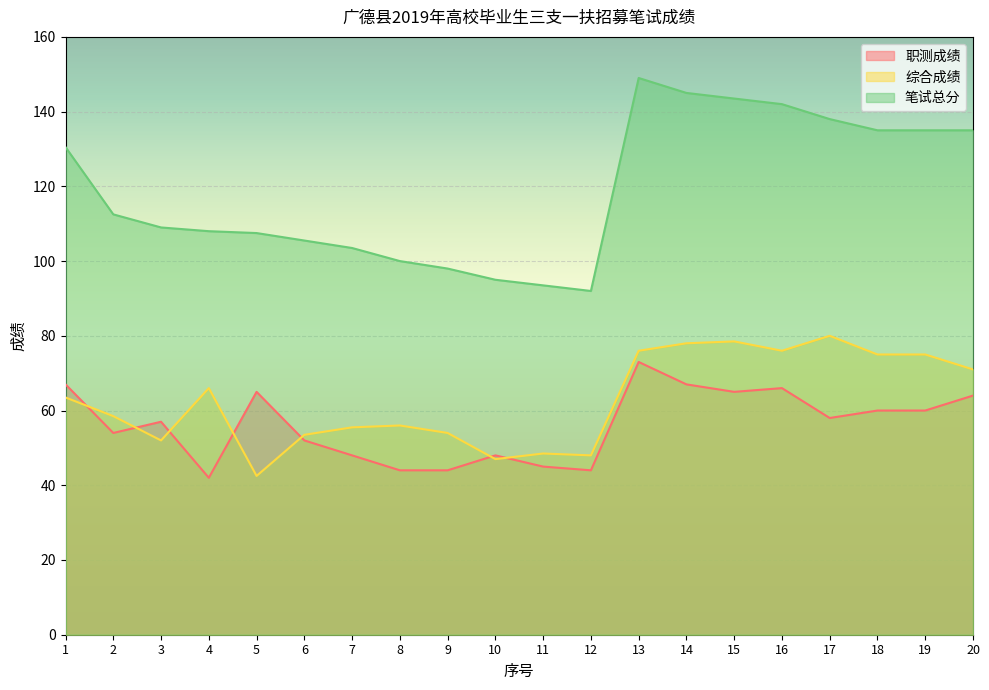

The value of 笔试总分 at 20 is 40.3. True or false?

False